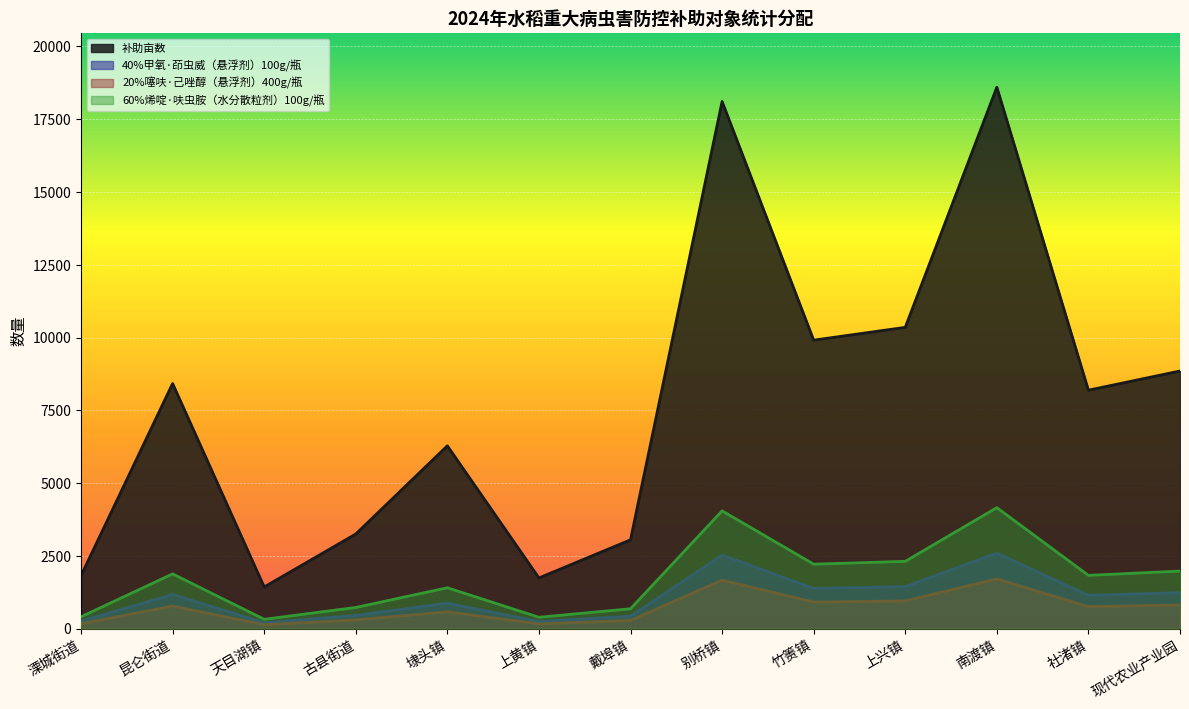

Is the value of 60%烯啶·呋虫胺（水分散粒剂）100g/瓶 at 南渡镇 greater than the value of 20%噻呋·己唑醇（悬浮剂）400g/瓶 at 昆仑街道?

Yes